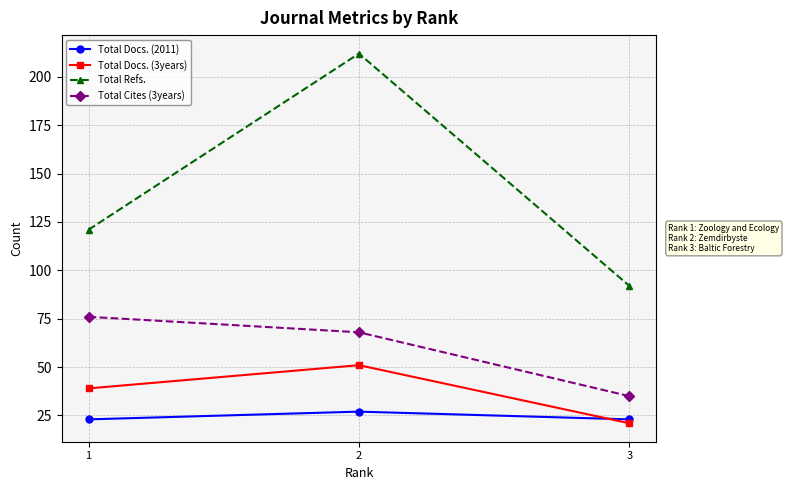

Which series changed the most between 1 and 3?

Total Cites (3years)